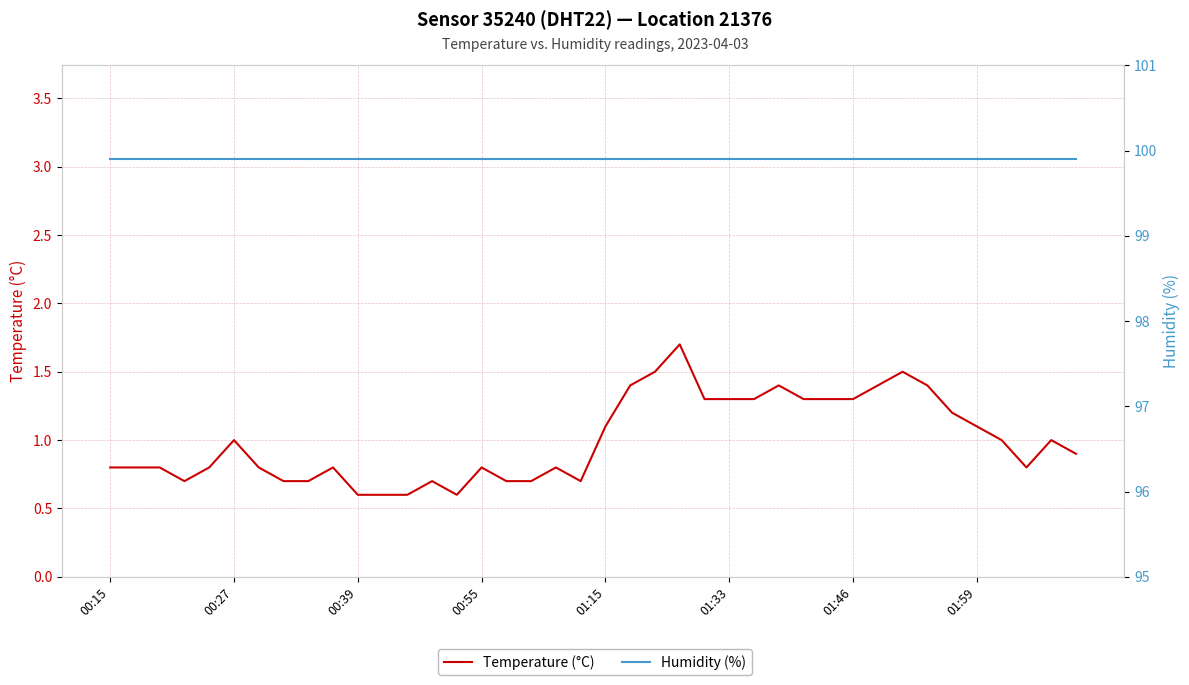

Does the chart have visible grid lines?

Yes